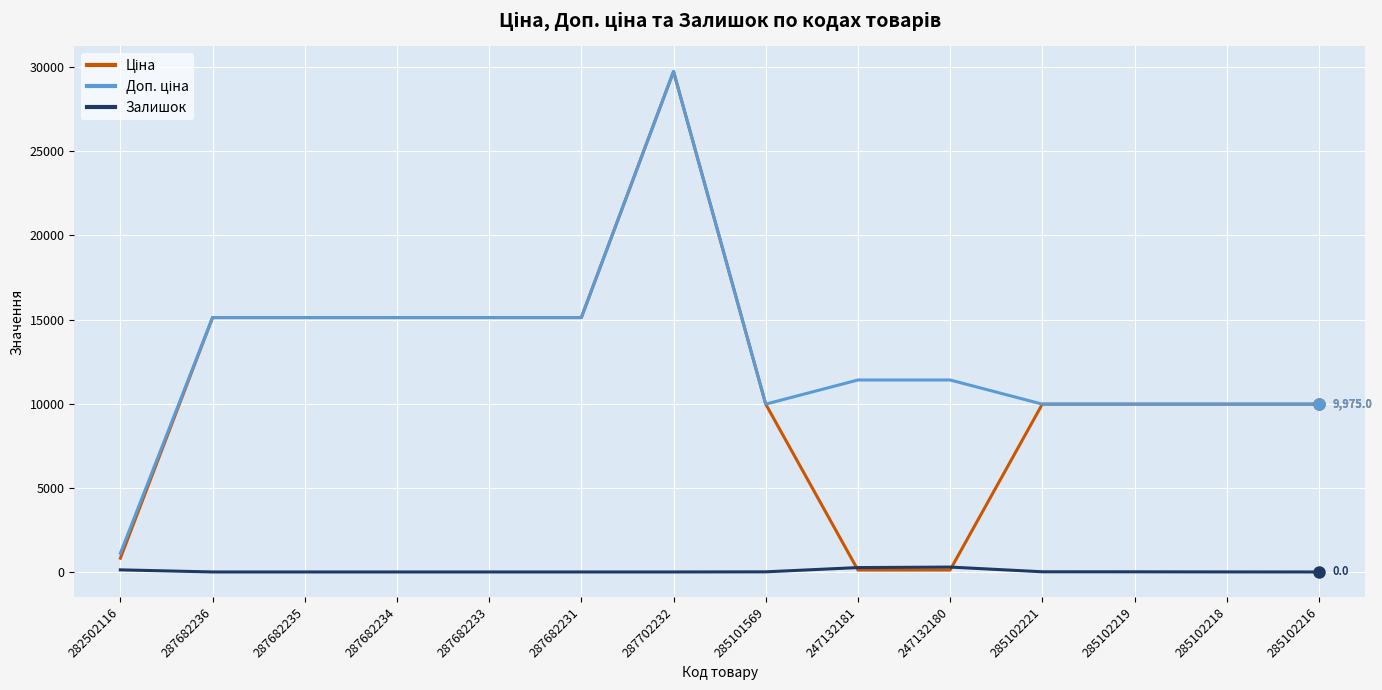

Which label corresponds to the largest value in the chart?

287702232